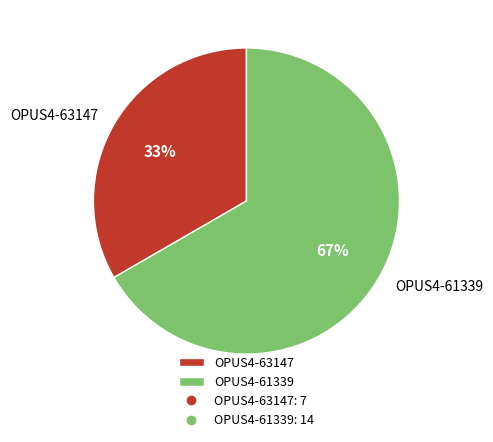

How many slices are in this pie chart?

2